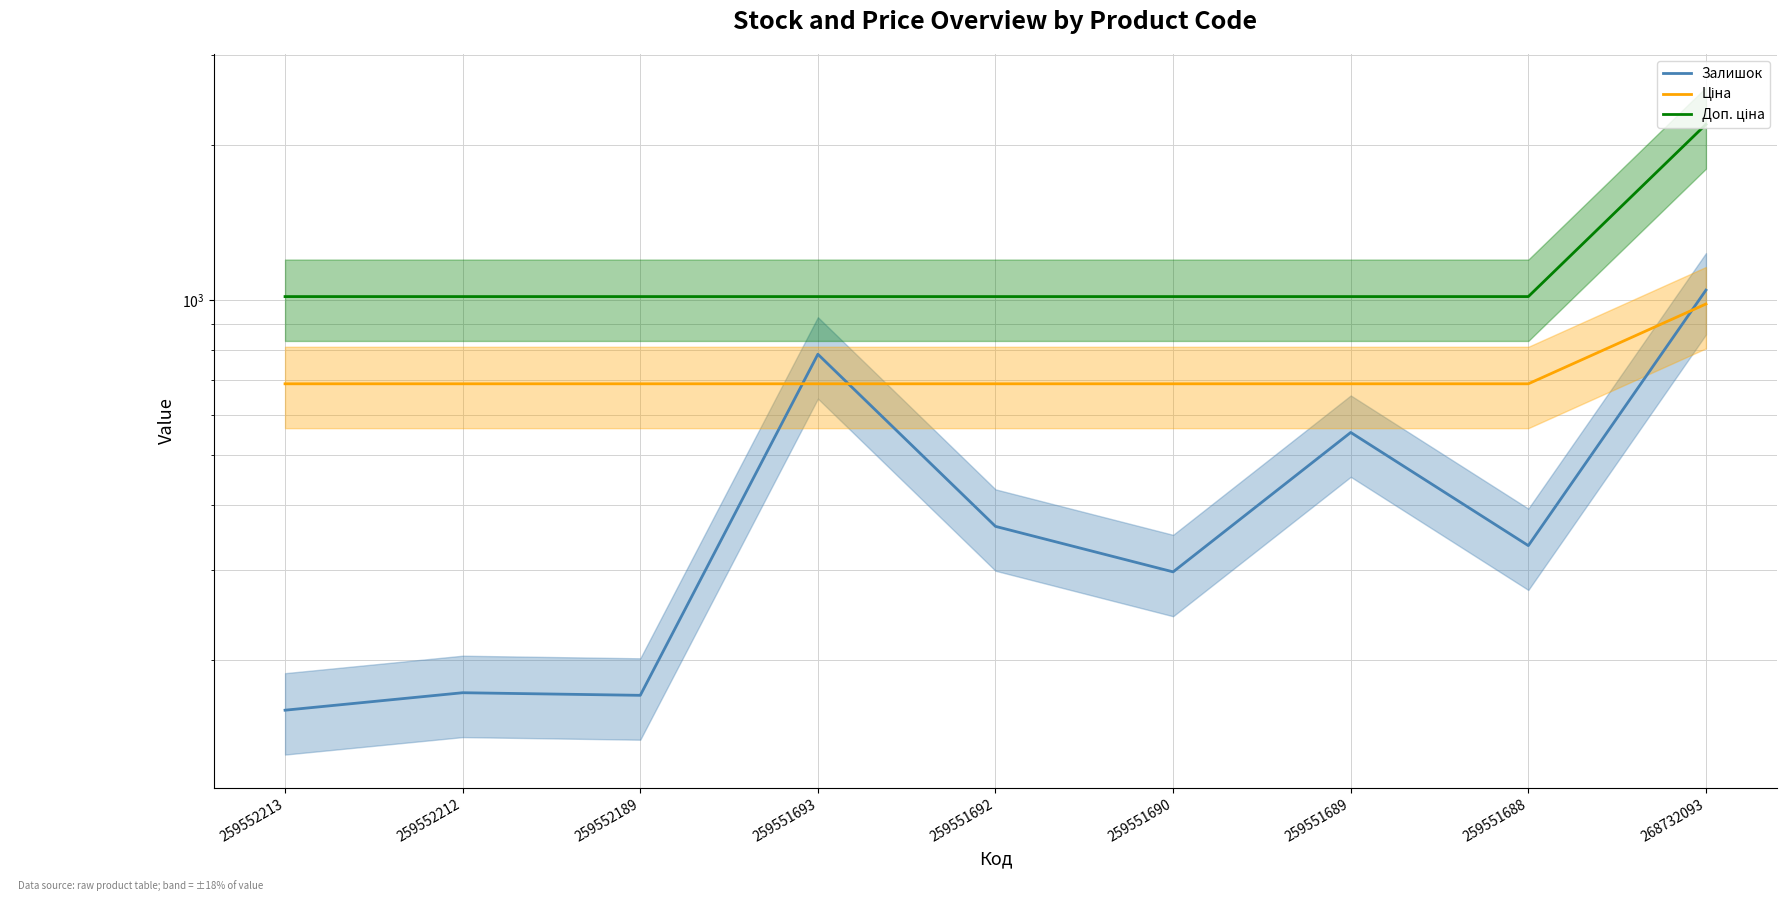

Between 259552212 and 259551689, which series saw the biggest shift?

Залишок